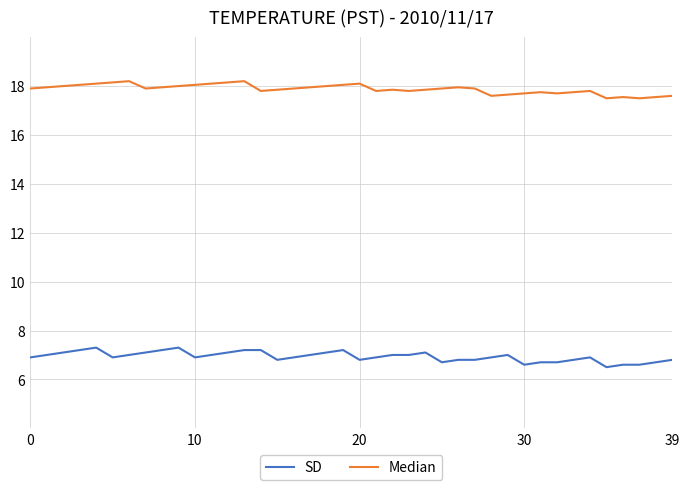

Rank the series by their average value, from highest to lowest.

Median, SD